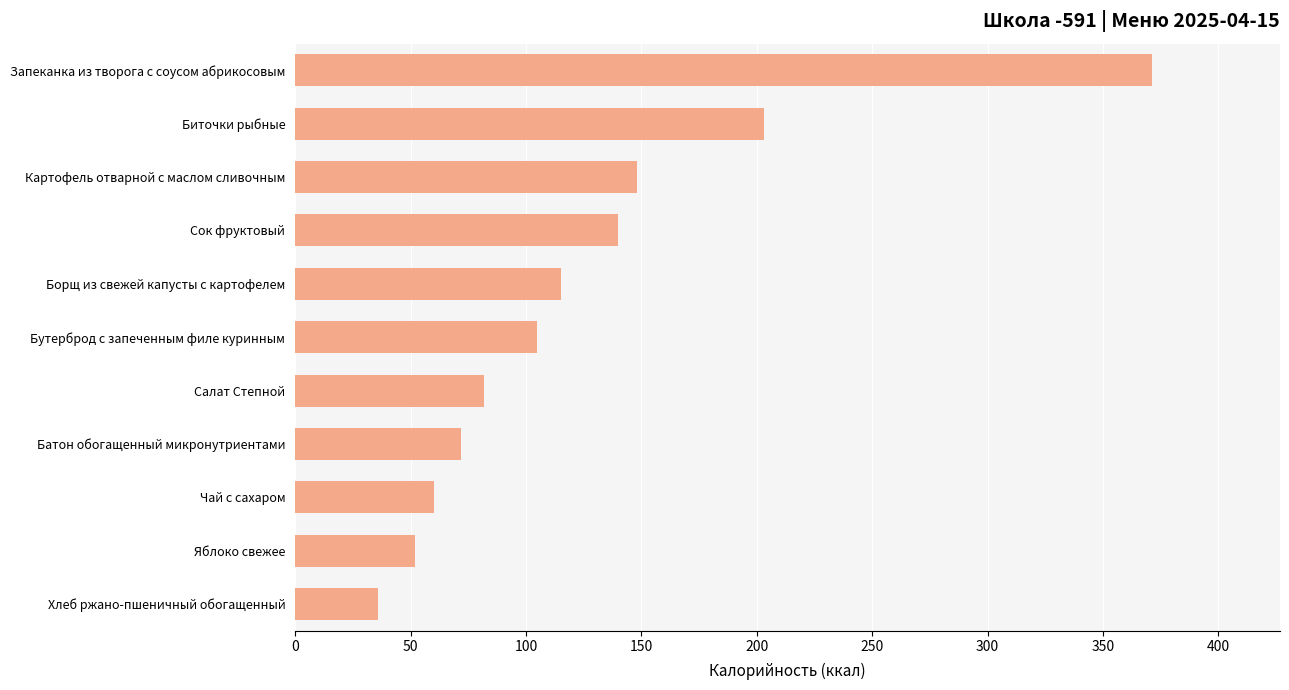

Is it true that the value at Борщ из свежей капусты с картофелем is 67?

False